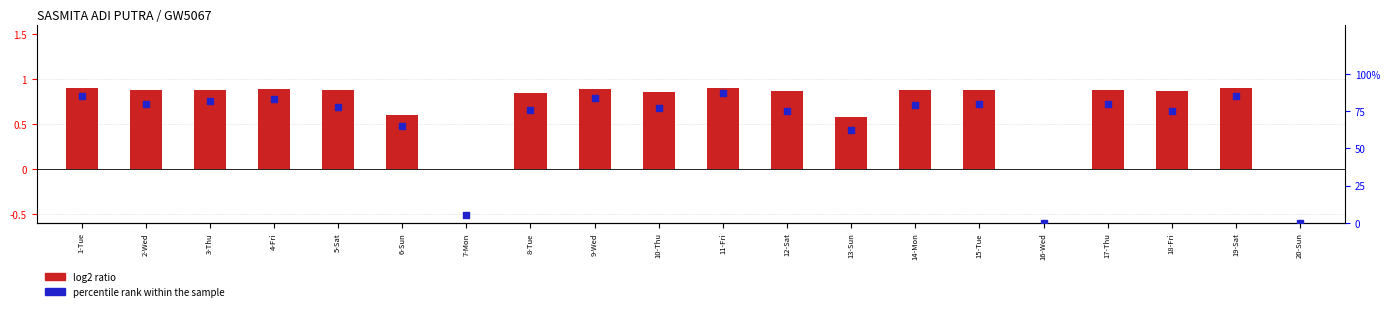

Which series has the largest Y range (max minus min)?

percentile rank within the sample